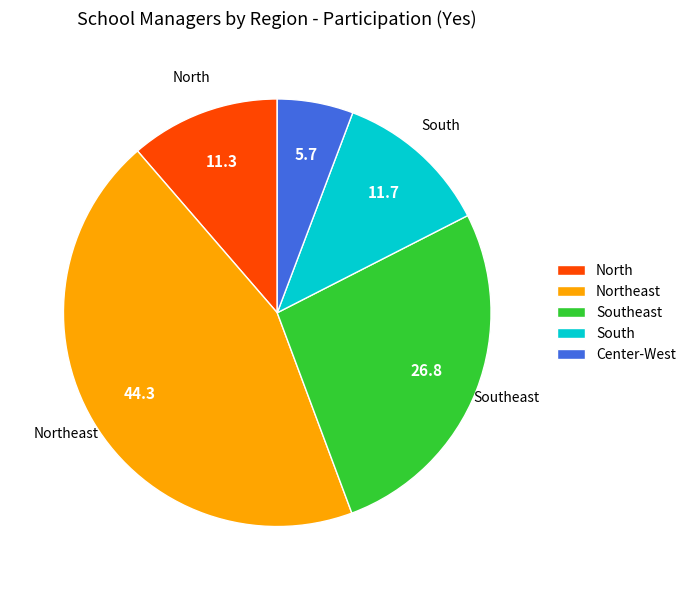

How many segments does this pie chart have?

5